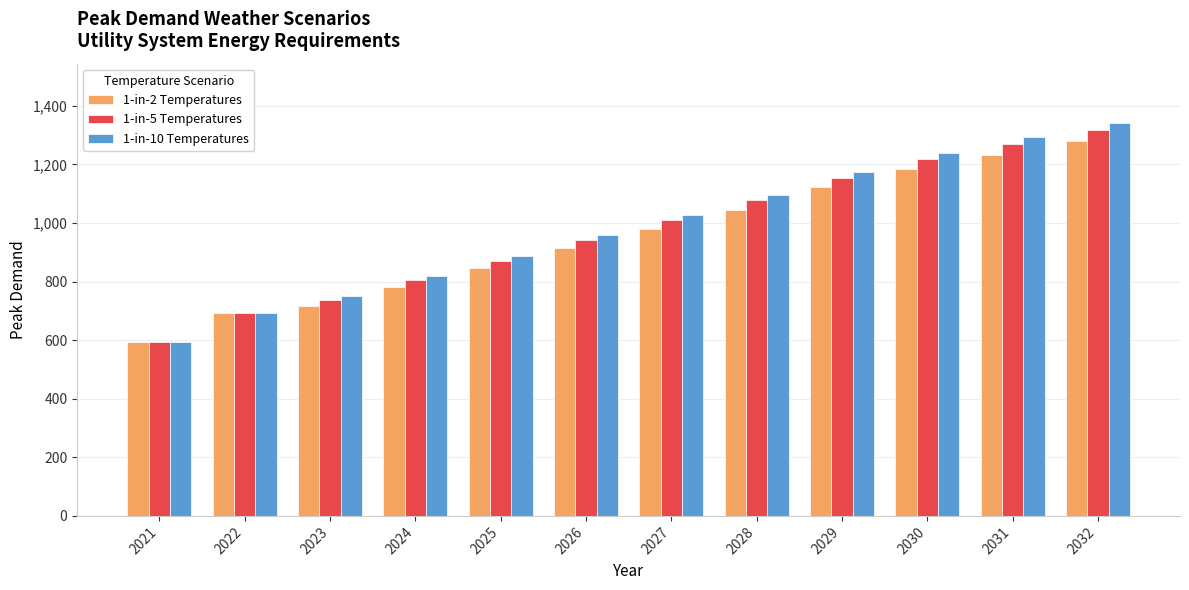

How many values in the 1-in-2 Temperatures series exceed 979?

6